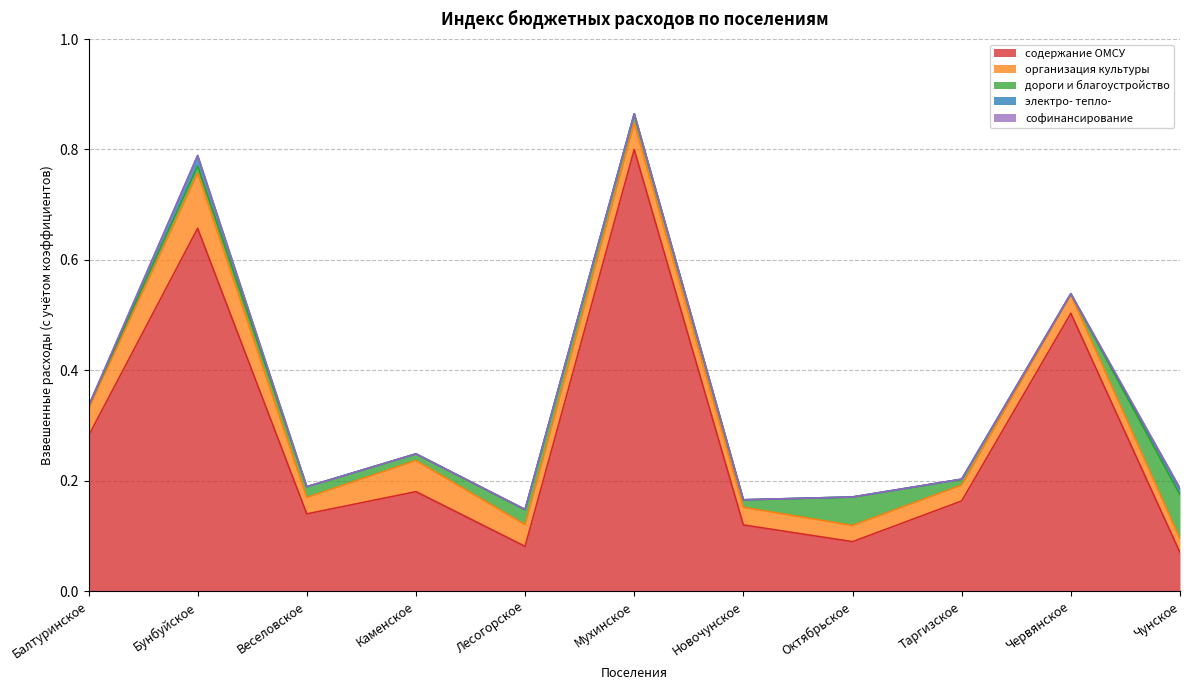

Between Каменское and Новочунское, which series saw the biggest shift?

содержание ОМСУ